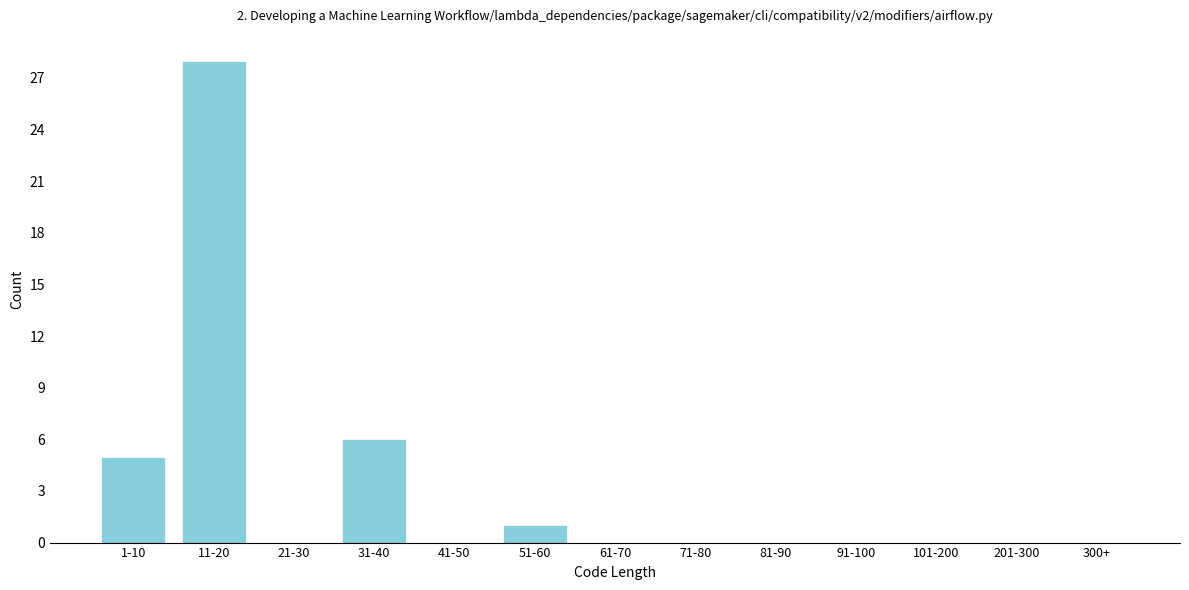

Reading left to right, what are all the values shown in this chart?

1-10=5	11-20=28	21-30=0	31-40=6	41-50=0	51-60=1	61-70=0	71-80=0	81-90=0	91-100=0	101-200=0	201-300=0	300+=0